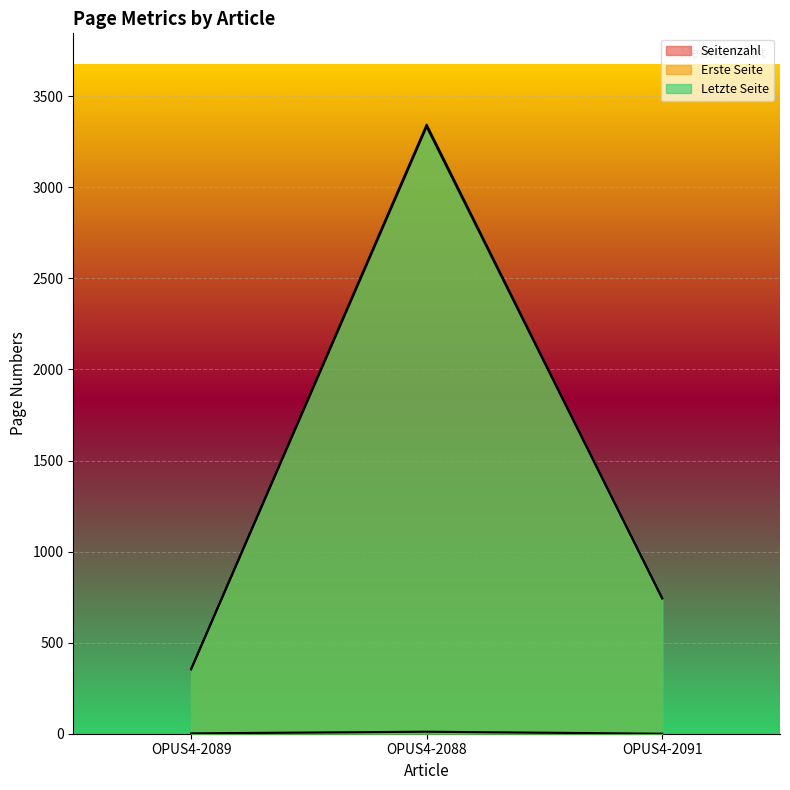

What is the difference between the Erste Seite values at OPUS4-2091 and OPUS4-2088?

2590